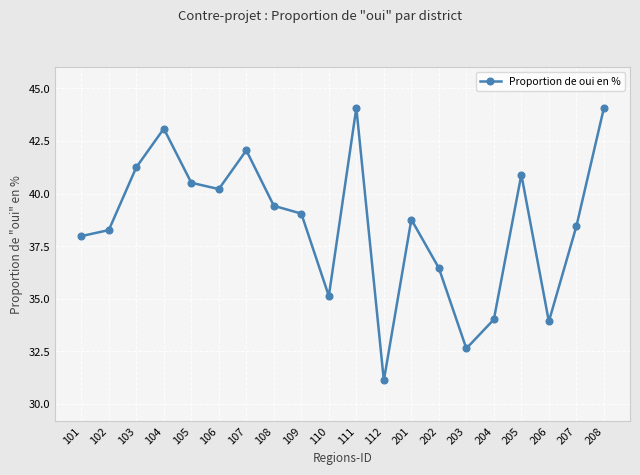

At which label does the data first exceed 39?

103